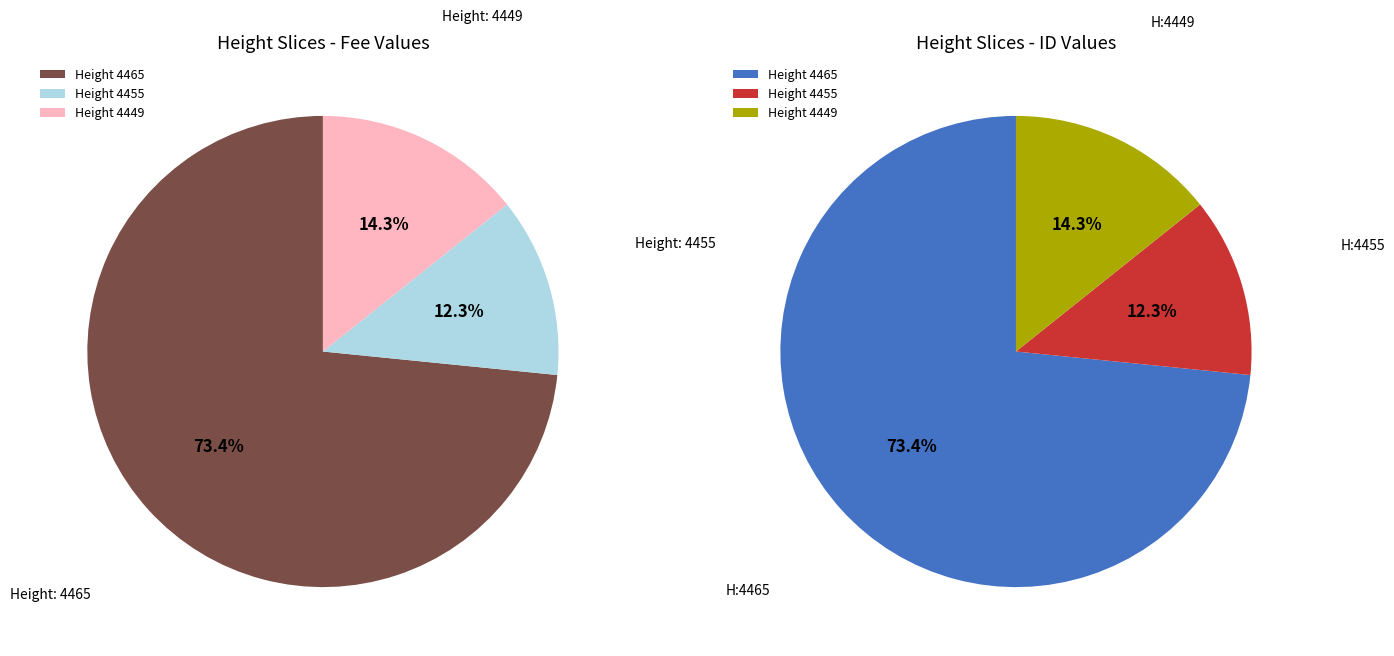

What percentage is the 4465 slice, to the nearest percent?

73%